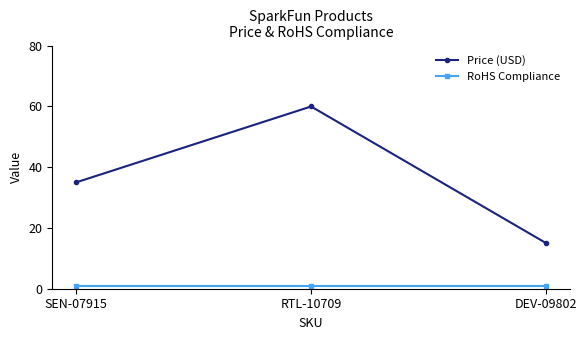

What is the label of the 1st point from the left?

SEN-07915